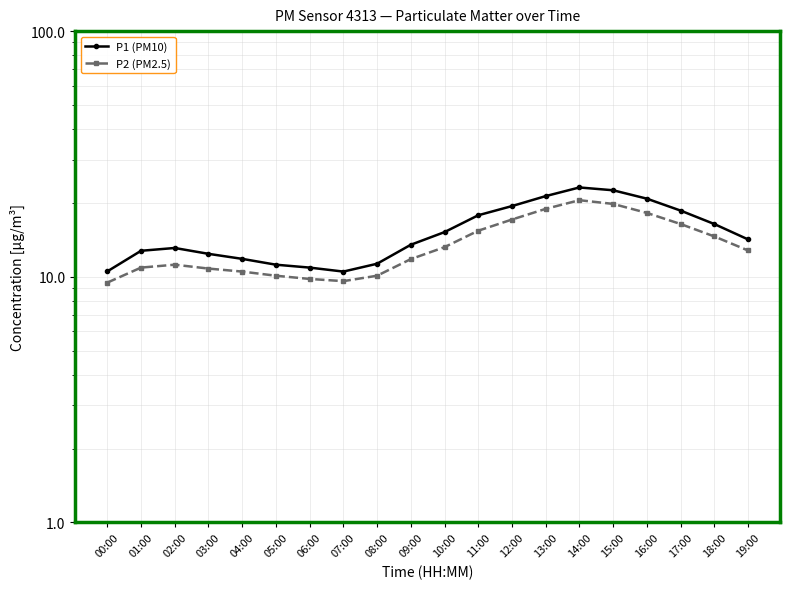

Rank the series by their average value, from highest to lowest.

P1 (PM10), P2 (PM2.5)